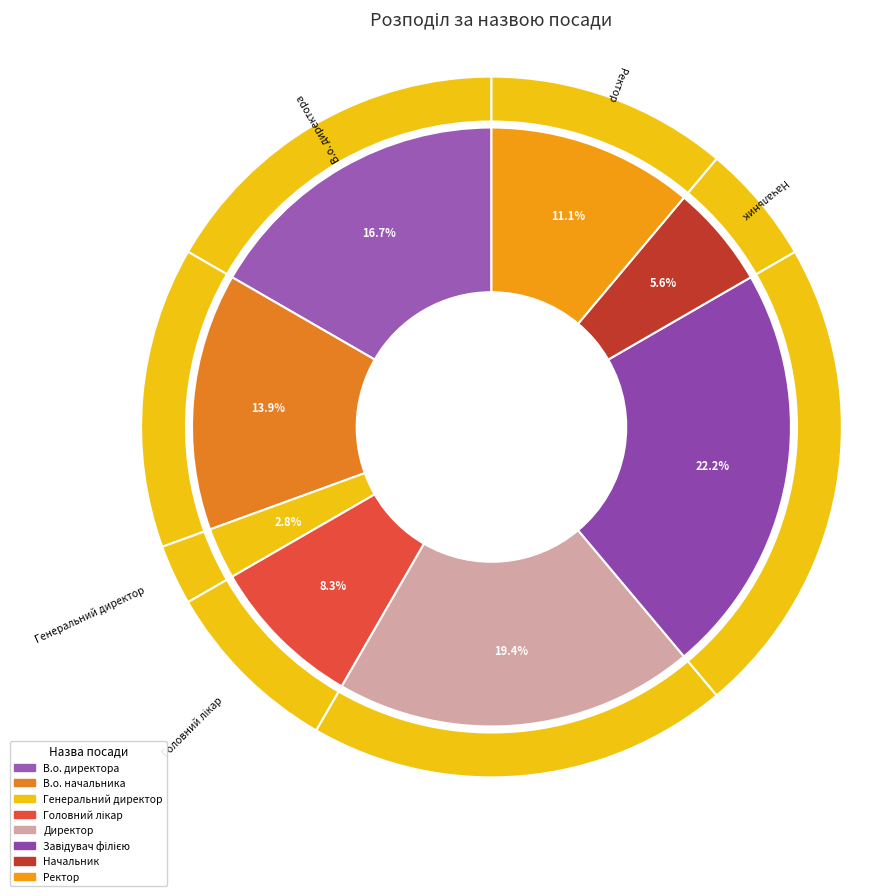

Is it true that Директор is 19% of the pie?

True